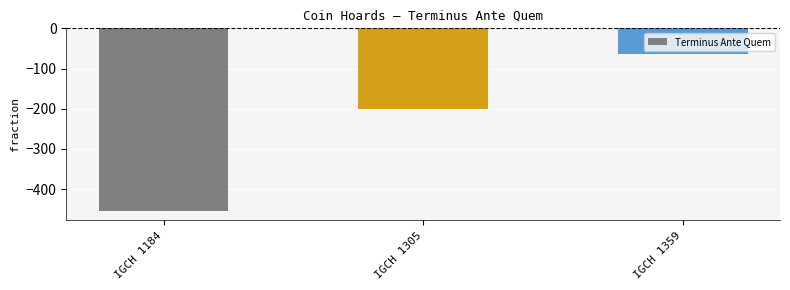

What is the difference between the values at IGCH 1359 and IGCH 1184?

390